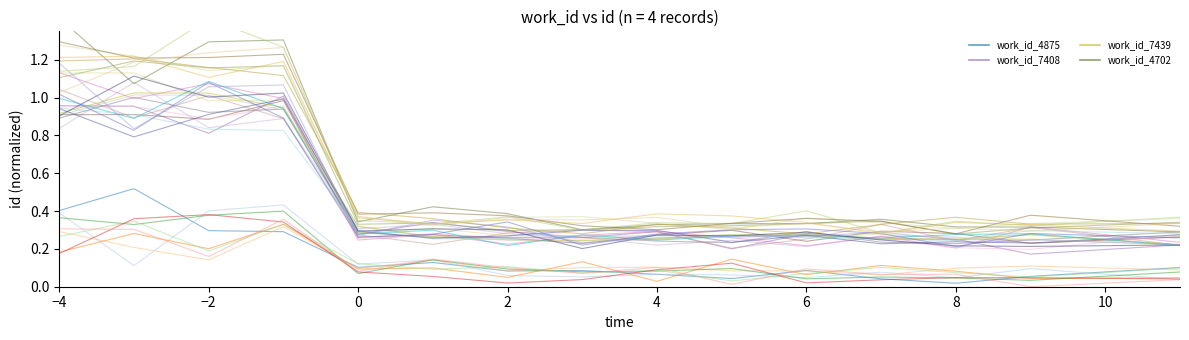

Which label corresponds to the largest value in the chart?

−4